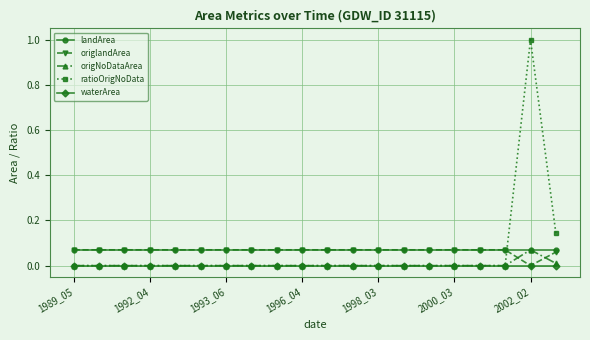

What is the maximum value shown in the chart?

1.0